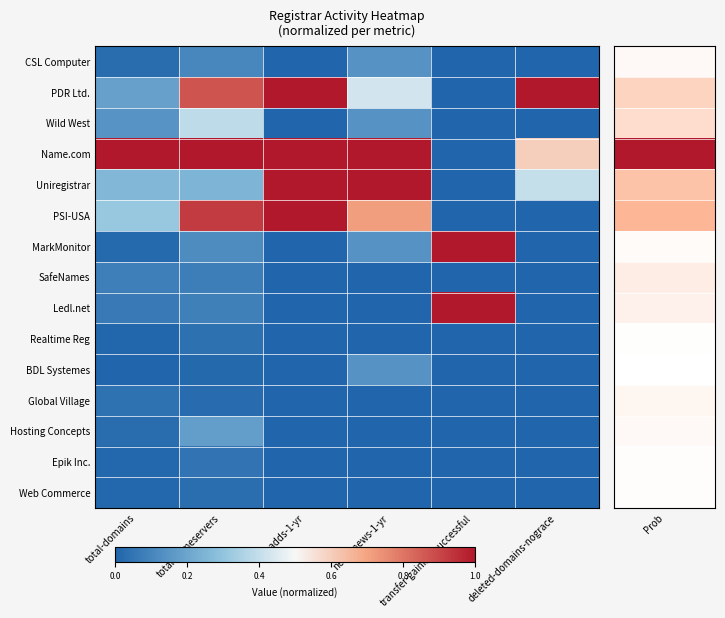

Which has a higher value, total-nameservers or total-domains?

total-nameservers